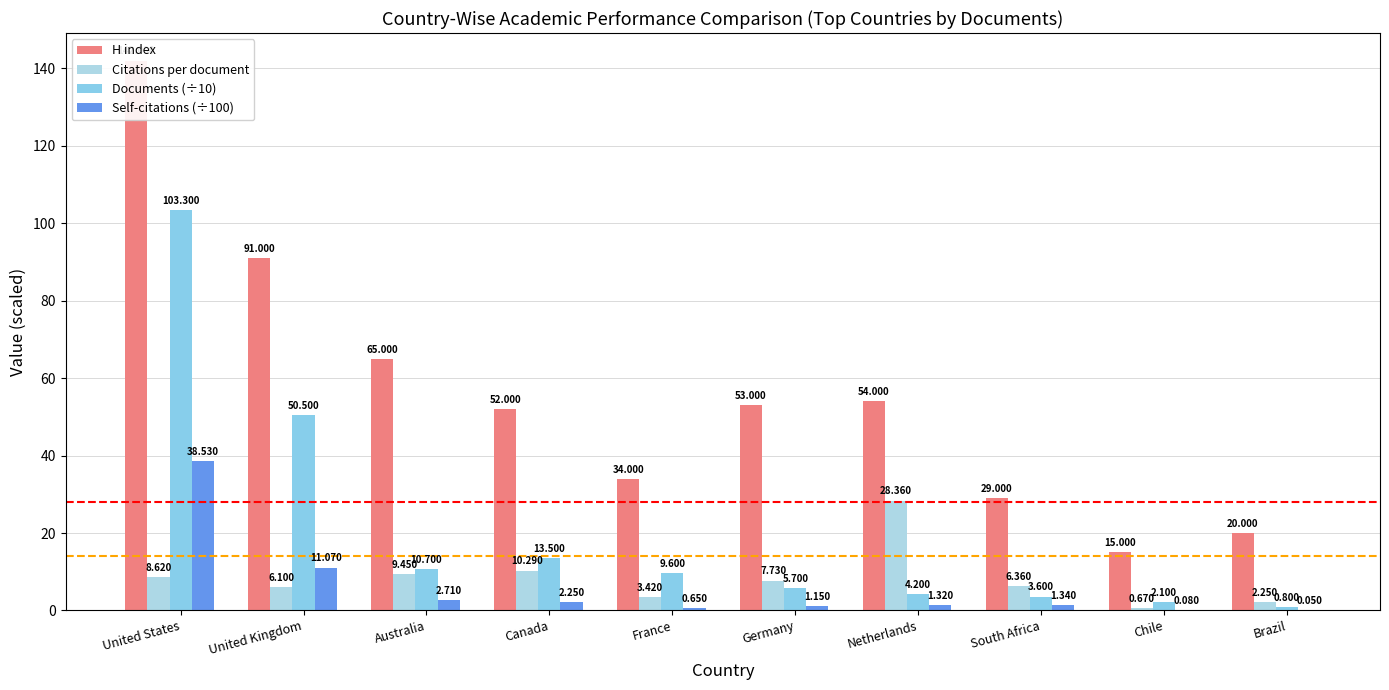

Reading left to right, list all the values displayed in this chart.

H index: United States=142.0	United Kingdom=91.0	Australia=65.0	Canada=52.0	France=34.0	Germany=53.0	Netherlands=54.0	South Africa=29.0	Chile=15.0	Brazil=20.0
Citations per document: United States=8.6	United Kingdom=6.1	Australia=9.4	Canada=10.3	France=3.4	Germany=7.7	Netherlands=28.4	South Africa=6.4	Chile=0.7	Brazil=2.2
Documents (÷10): United States=103.3	United Kingdom=50.5	Australia=10.7	Canada=13.5	France=9.6	Germany=5.7	Netherlands=4.2	South Africa=3.6	Chile=2.1	Brazil=0.8
Self-citations (÷100): United States=38.5	United Kingdom=11.1	Australia=2.7	Canada=2.2	France=0.7	Germany=1.1	Netherlands=1.3	South Africa=1.3	Chile=0.1	Brazil=0.1